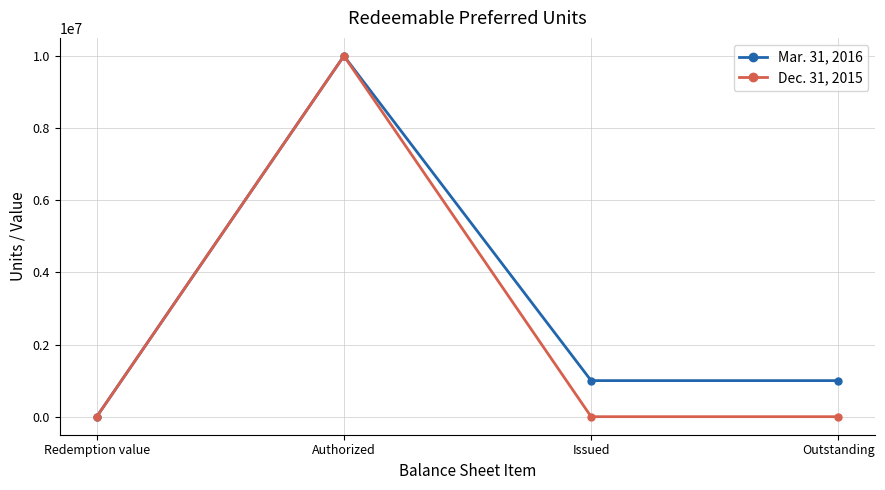

What is the spread (max minus min) of values at Issued?

1000000